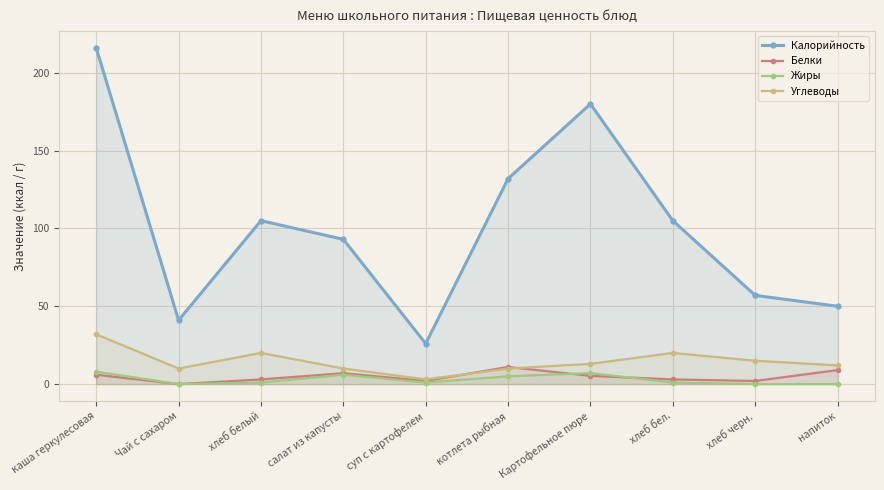

What are all the series names shown in the legend?

Калорийность, Белки, Жиры, Углеводы